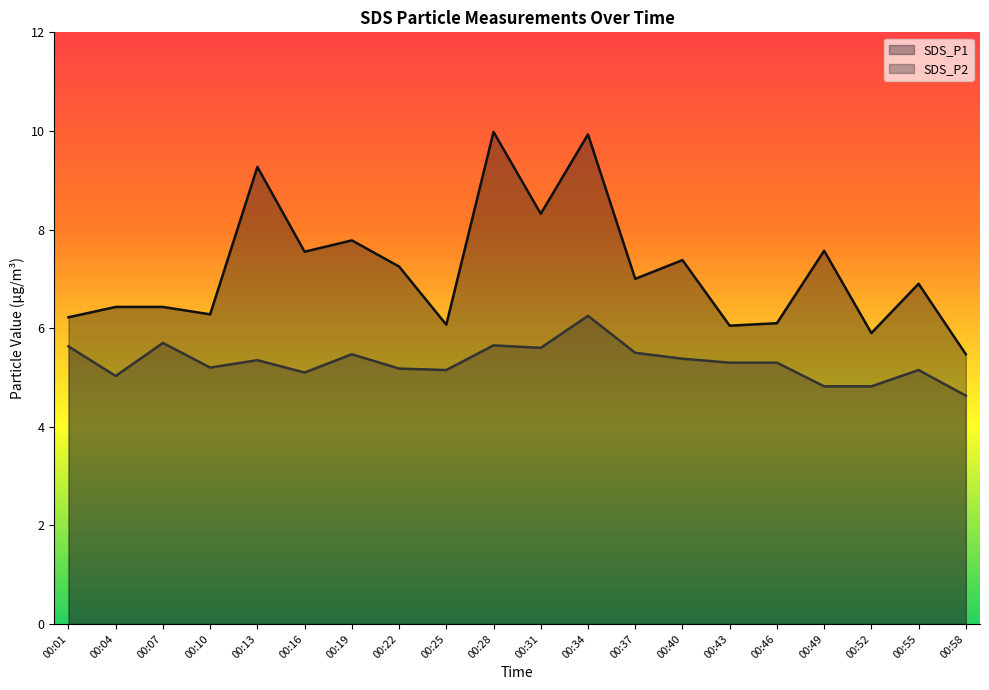

Between 00:13 and 00:40, which series saw the biggest shift?

SDS_P1